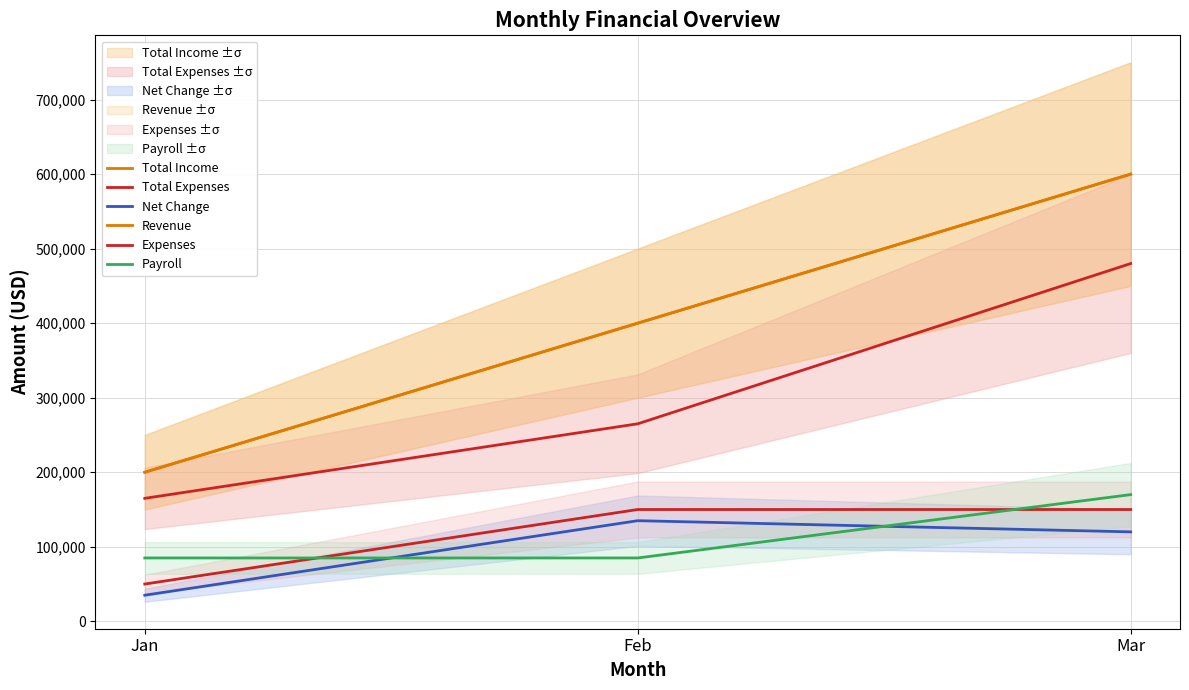

What is the sum of the Total Income values at Jan and Mar?

800000